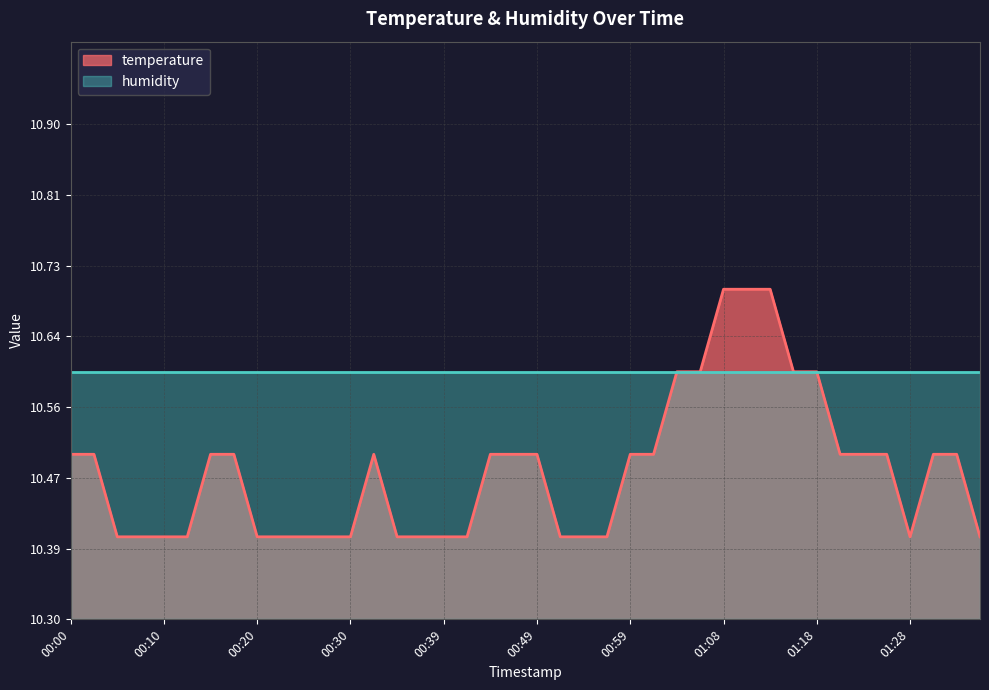

What is the minimum value shown in the chart?

10.4